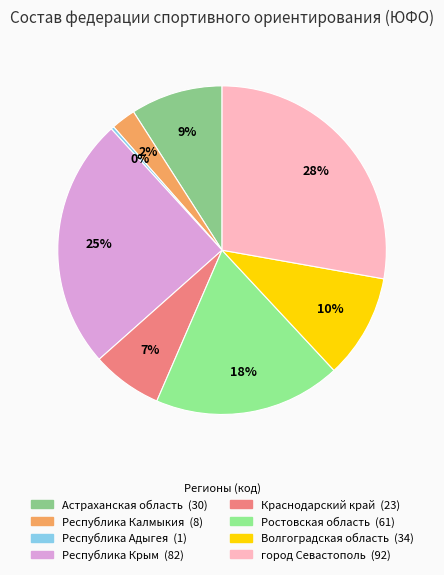

Is there any slice that represents more than half of the pie?

No